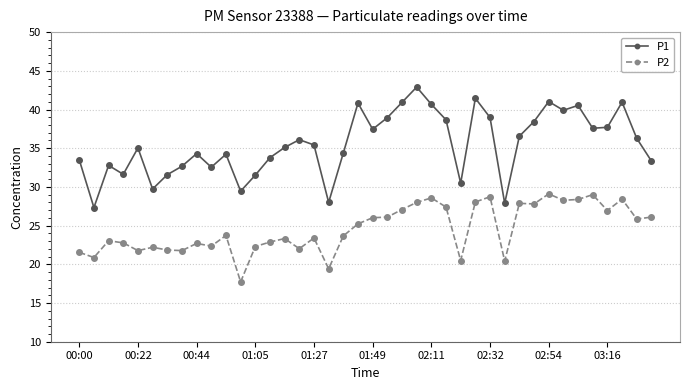

True or false: P1 has more than 1 points higher than both neighbors.

True